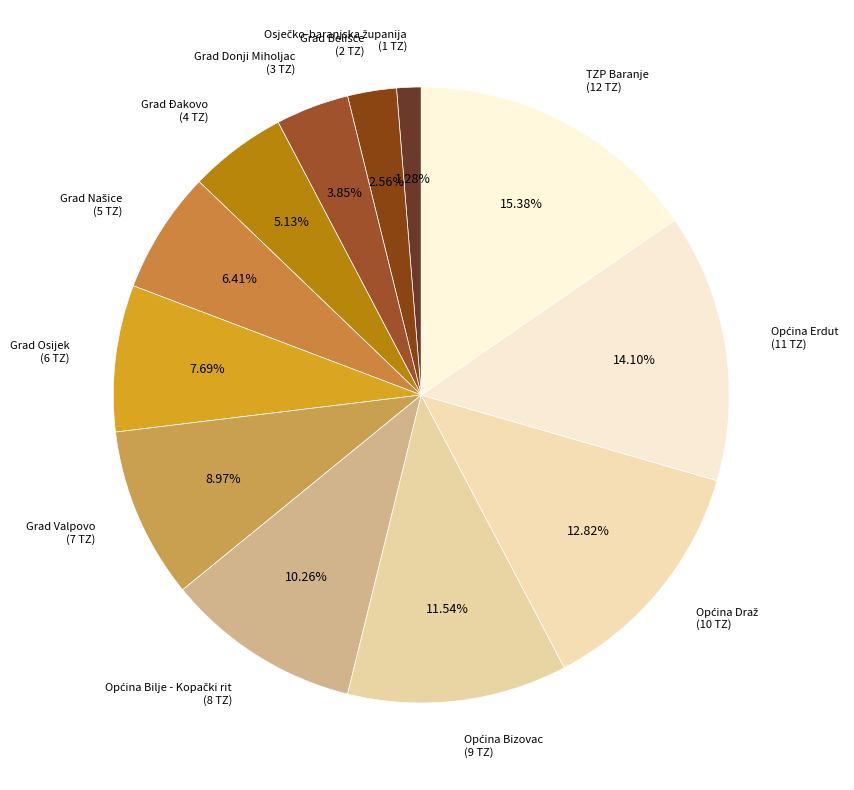

How many segments does this pie chart have?

12